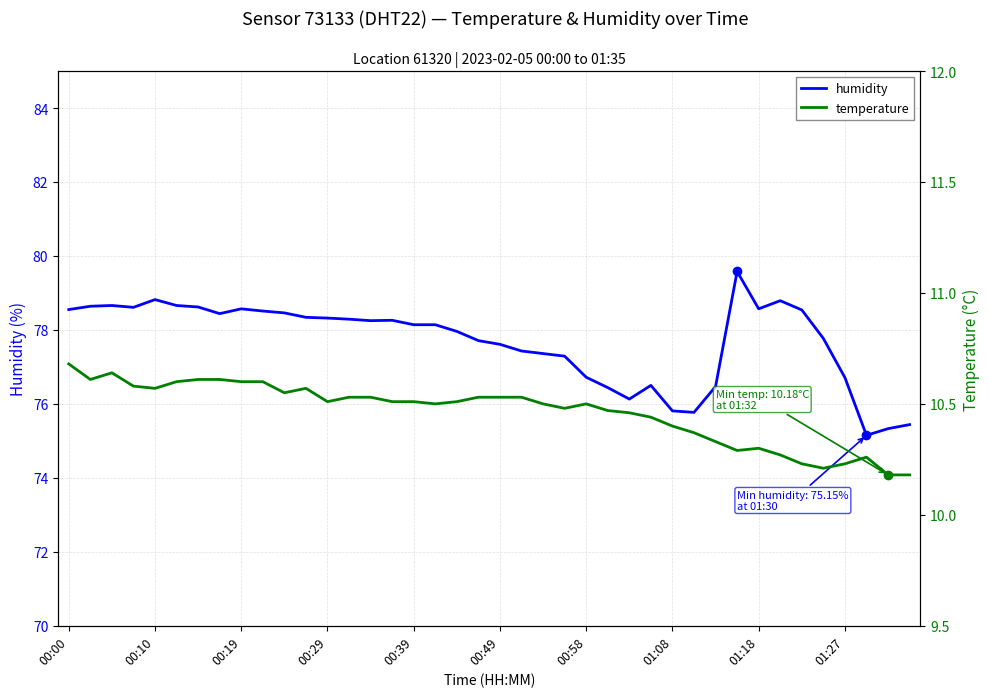

Rank the series by their average value, from highest to lowest.

humidity, temperature